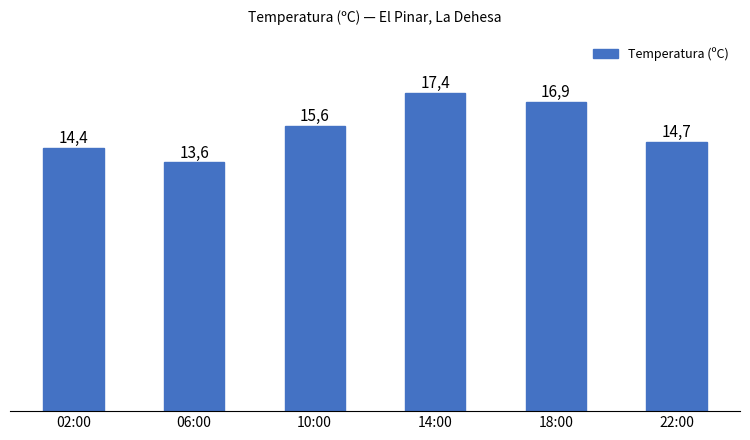

What is the average value?

15.4